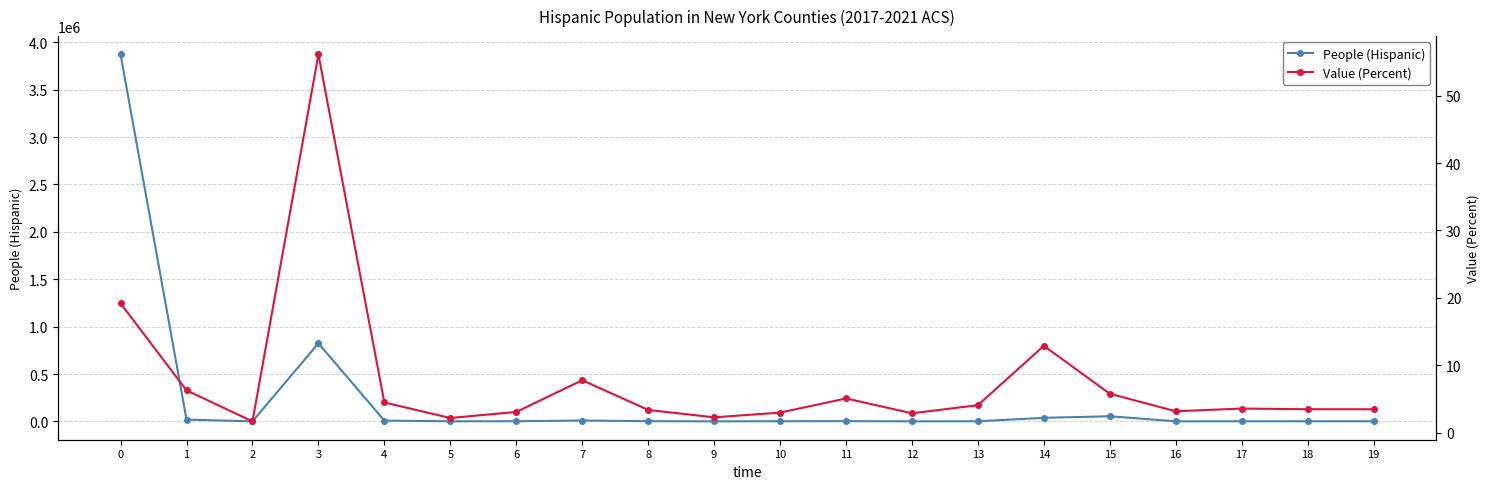

True or false: People (Hispanic) has a value of 19819.0 at 1.

True